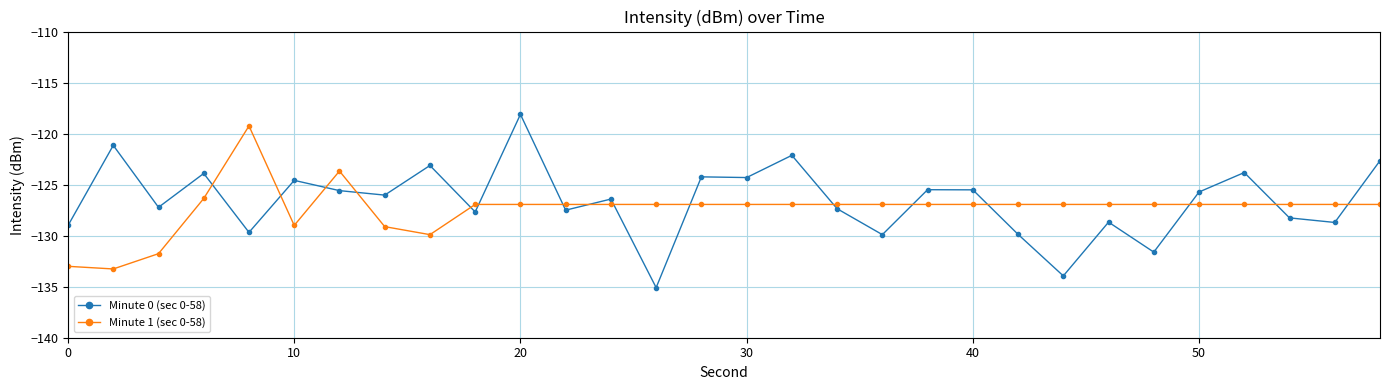

Which series has the largest range (max minus min)?

Minute 0 (sec 0-58)